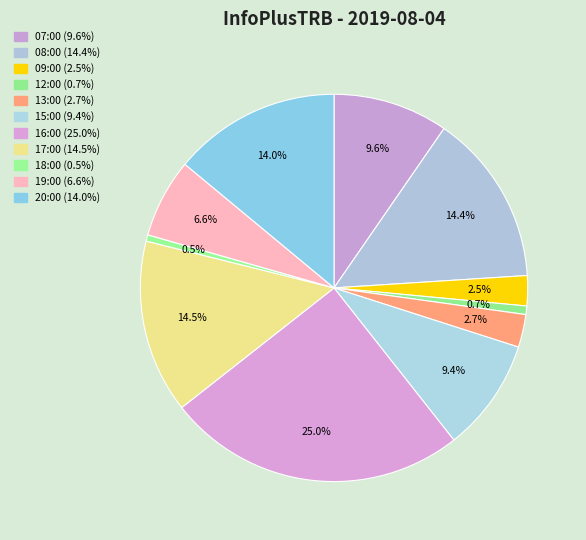

To the nearest percent, what is the combined percentage of 08:00 and 12:00?

15%